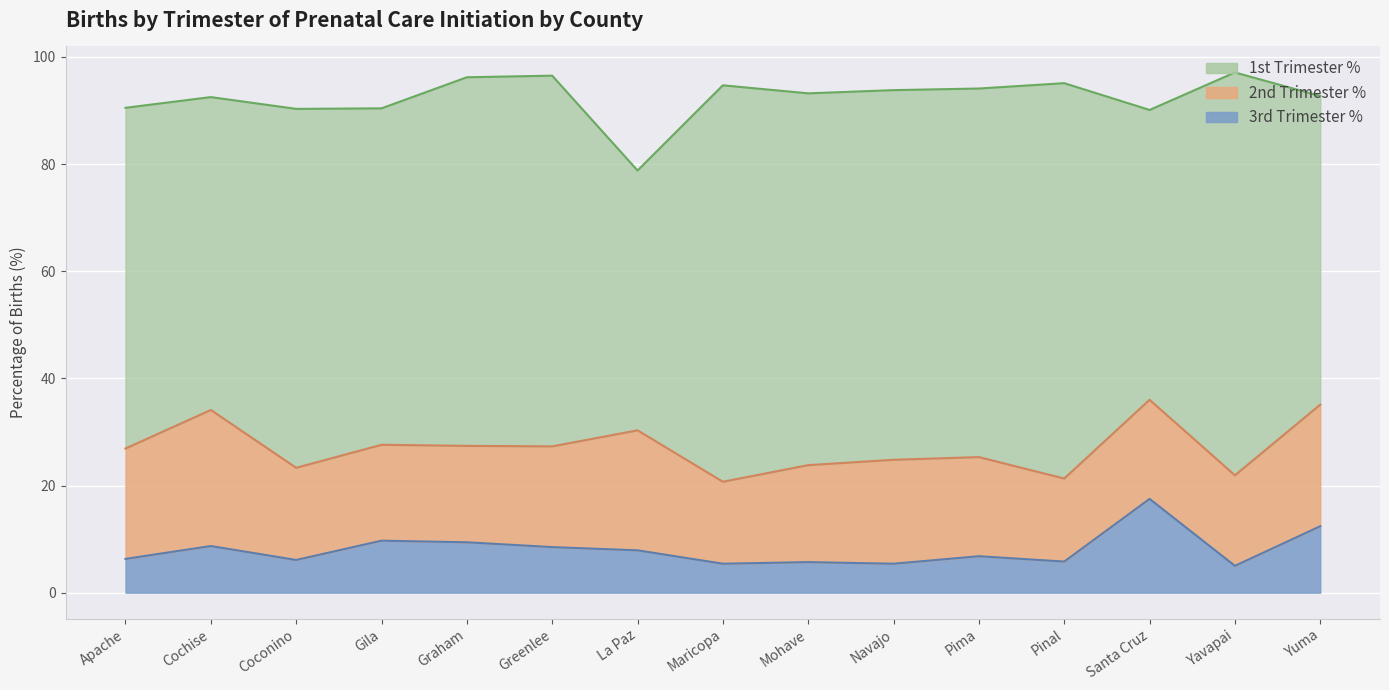

What is the label of the 6th point from the left?

Greenlee